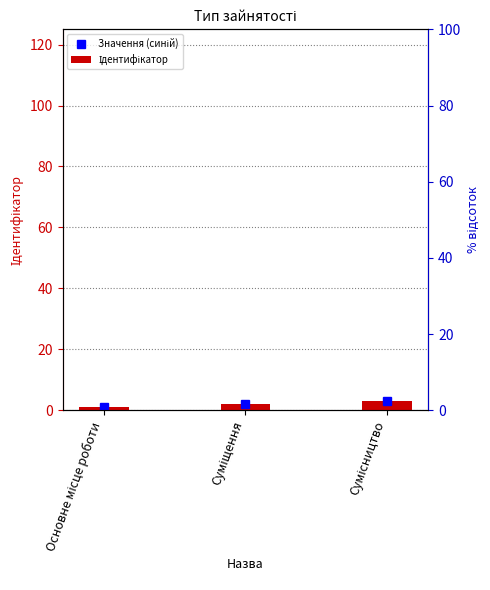

Between Основне місце роботи and Сумісництво, which series saw the biggest shift?

Значення (синій)